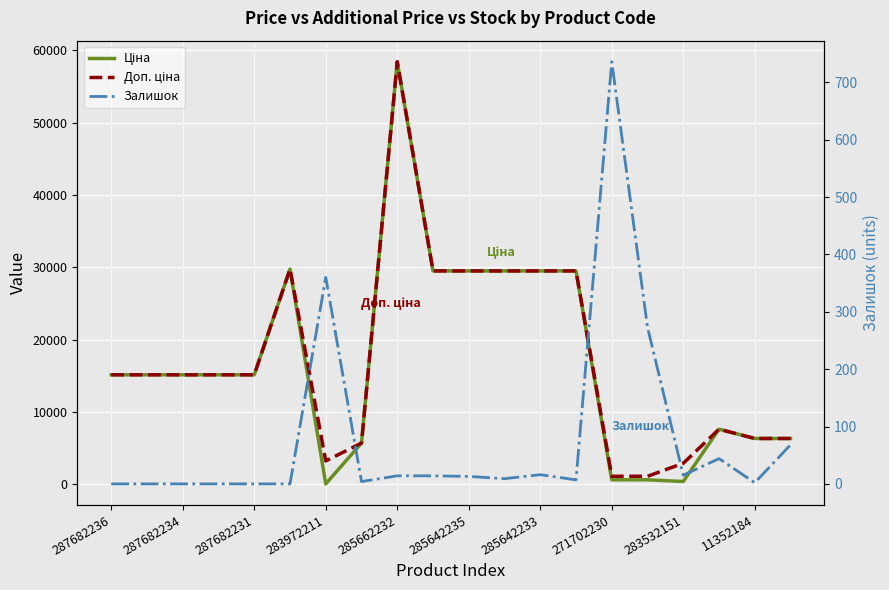

What are all the series names shown in the legend?

Ціна, Доп. ціна, Залишок